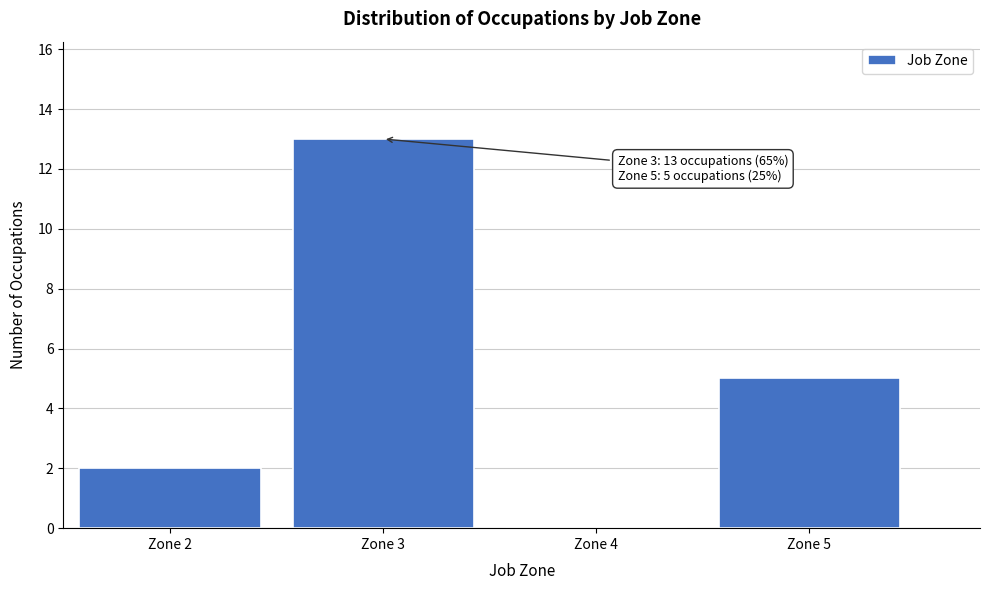

Which range on the x-axis has the tallest bar?

2.5 to 3.5